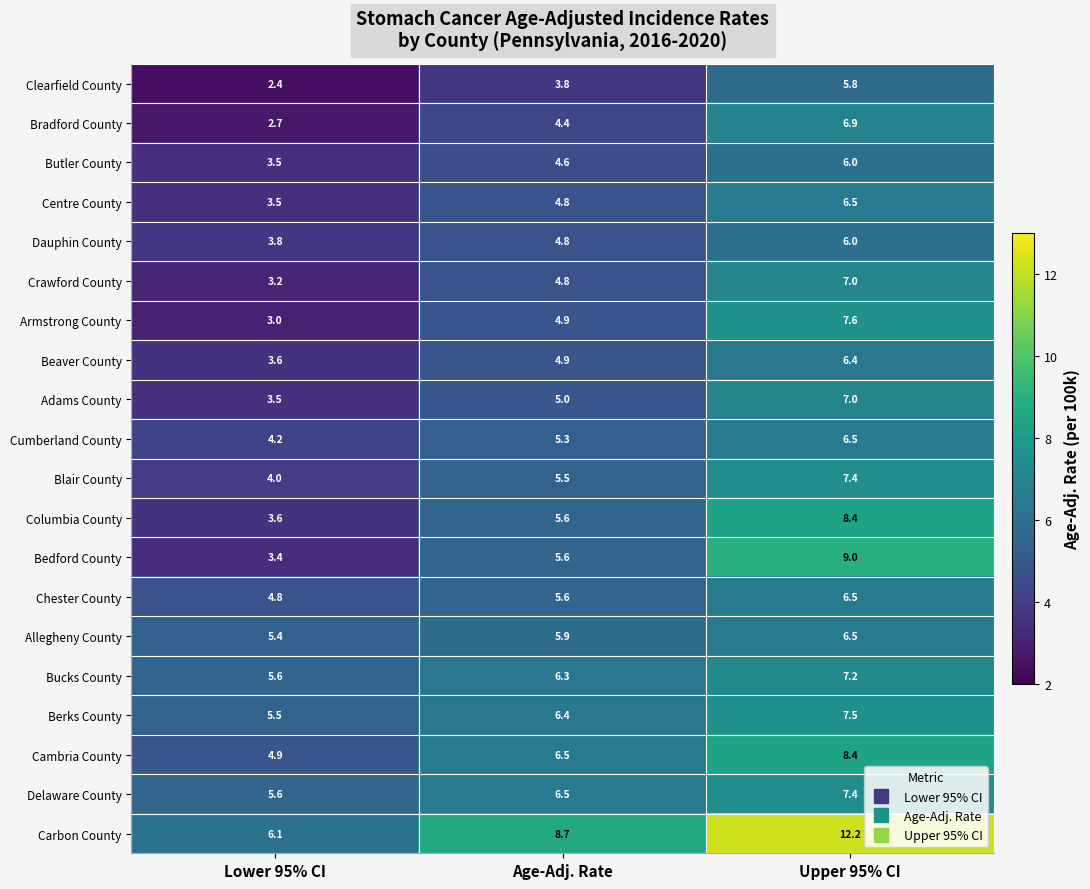

How many data points in Berks County are less than 6?

1